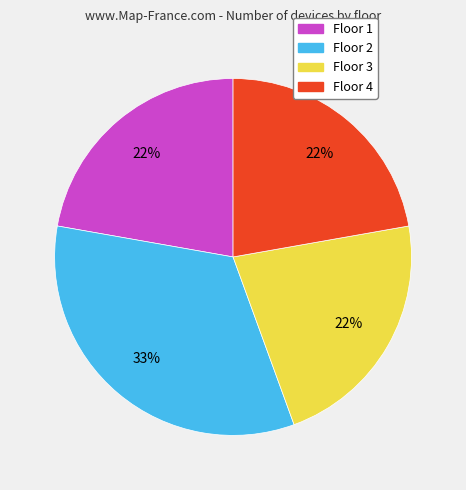

Does Floor 4 represent more than half of the total?

No